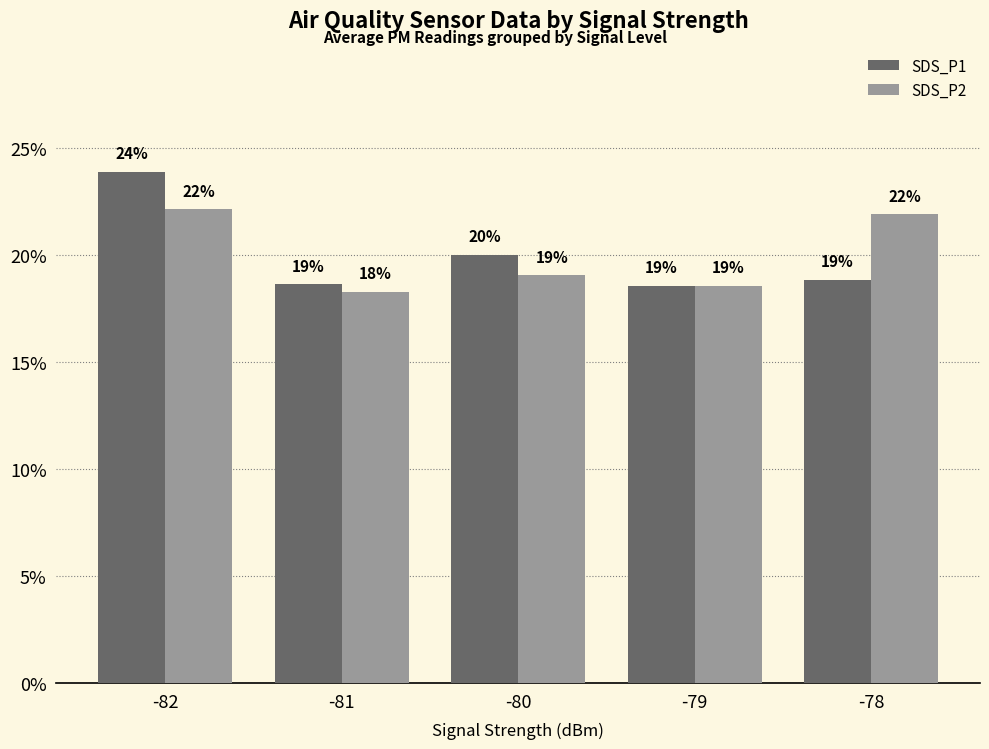

What is the greatest value displayed?

23.9